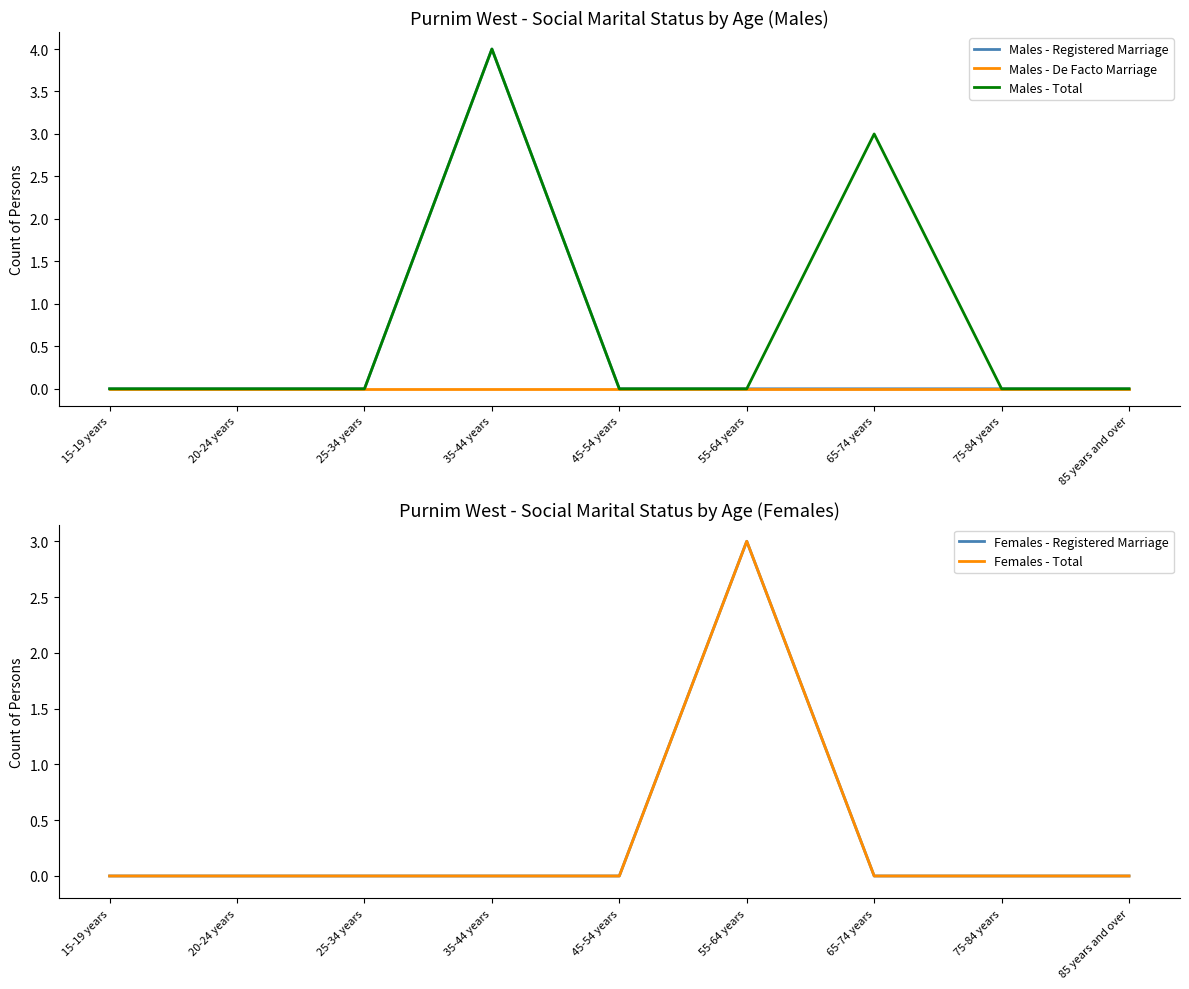

Which series ends up on top after the final intersection of Females - Total and Males - Total?

Males - Total